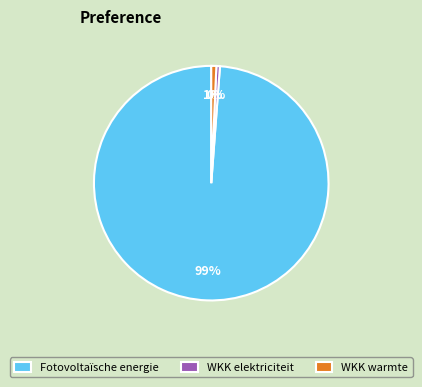

Which slice is the largest?

Fotovoltaïsche energie